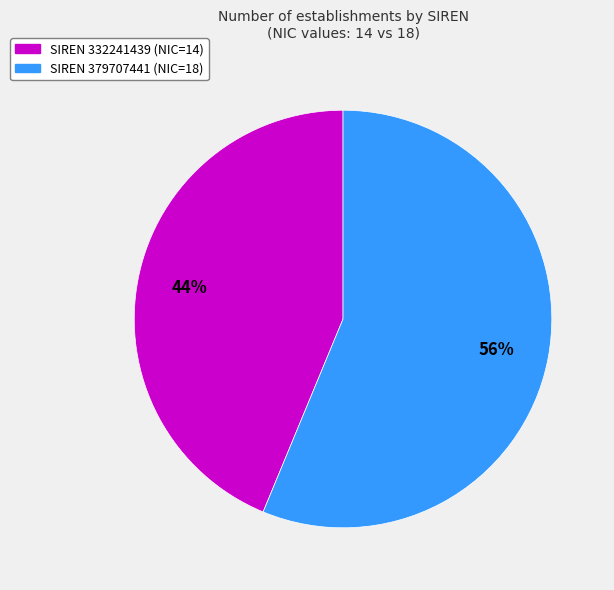

Do SIREN 379707441 (NIC=18) and SIREN 332241439 (NIC=14) together represent more than half of the pie?

Yes